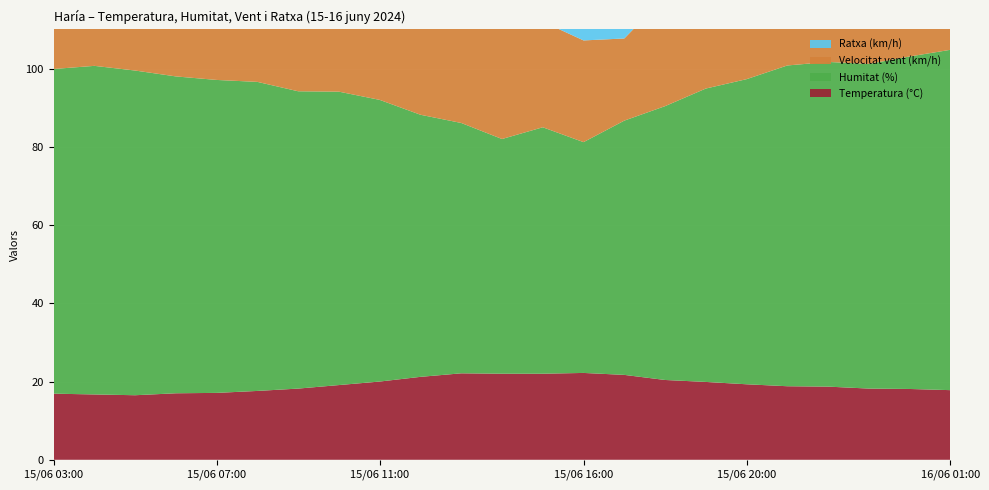

Reading right to left, extract all data points from this chart.

Temperatura (°C): 16/06 01:00=17.8	16/06 00:00=18.1	15/06 23:00=18.2	15/06 22:00=18.7	15/06 21:00=18.8	15/06 20:00=19.3	15/06 19:00=19.9	15/06 18:00=20.4	15/06 17:00=21.7	15/06 16:00=22.2	15/06 15:00=22.0	15/06 14:00=22.0	15/06 13:00=22.1	15/06 12:00=21.2	15/06 11:00=20.0	15/06 10:00=19.1	15/06 09:00=18.2	15/06 08:00=17.6	15/06 07:00=17.1	15/06 06:00=17.0	15/06 05:00=16.5	15/06 04:00=16.7	15/06 03:00=16.9
Humitat (%): 16/06 01:00=87.0	16/06 00:00=85.0	15/06 23:00=83.0	15/06 22:00=83.0	15/06 21:00=82.0	15/06 20:00=78.0	15/06 19:00=75.0	15/06 18:00=70.0	15/06 17:00=65.0	15/06 16:00=59.0	15/06 15:00=63.0	15/06 14:00=60.0	15/06 13:00=64.0	15/06 12:00=67.0	15/06 11:00=72.0	15/06 10:00=75.0	15/06 09:00=76.0	15/06 08:00=79.0	15/06 07:00=80.0	15/06 06:00=81.0	15/06 05:00=83.0	15/06 04:00=84.0	15/06 03:00=83.0
Velocitat vent (km/h): 16/06 01:00=21.0	16/06 00:00=18.0	15/06 23:00=26.0	15/06 22:00=26.0	15/06 21:00=23.0	15/06 20:00=22.0	15/06 19:00=22.0	15/06 18:00=28.0	15/06 17:00=21.0	15/06 16:00=26.0	15/06 15:00=27.0	15/06 14:00=30.0	15/06 13:00=28.0	15/06 12:00=23.0	15/06 11:00=22.0	15/06 10:00=21.0	15/06 09:00=19.0	15/06 08:00=18.0	15/06 07:00=19.0	15/06 06:00=23.0	15/06 05:00=19.0	15/06 04:00=24.0	15/06 03:00=18.0
Ratxa (km/h): 16/06 01:00=39.0	16/06 00:00=39.0	15/06 23:00=42.0	15/06 22:00=42.0	15/06 21:00=41.0	15/06 20:00=42.0	15/06 19:00=39.0	15/06 18:00=40.0	15/06 17:00=41.0	15/06 16:00=41.0	15/06 15:00=43.0	15/06 14:00=44.0	15/06 13:00=40.0	15/06 12:00=38.0	15/06 11:00=32.0	15/06 10:00=34.0	15/06 09:00=35.0	15/06 08:00=31.0	15/06 07:00=31.0	15/06 06:00=36.0	15/06 05:00=36.0	15/06 04:00=35.0	15/06 03:00=31.0